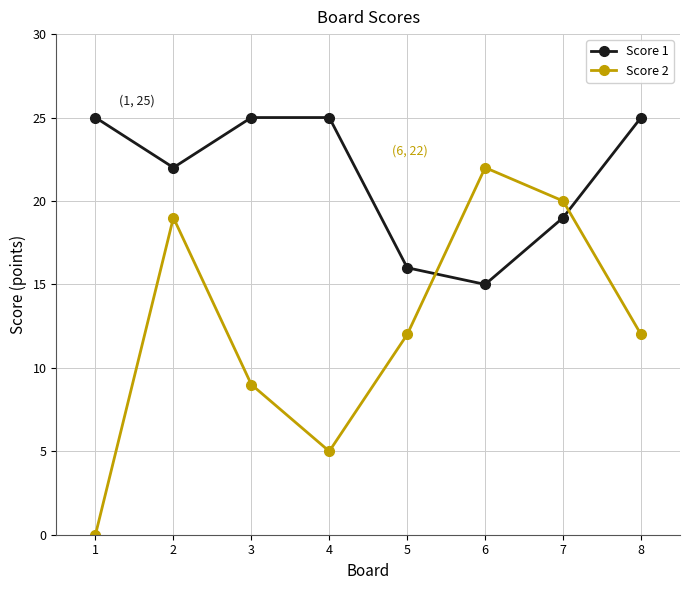

At which label does Score 2 reach its minimum?

1